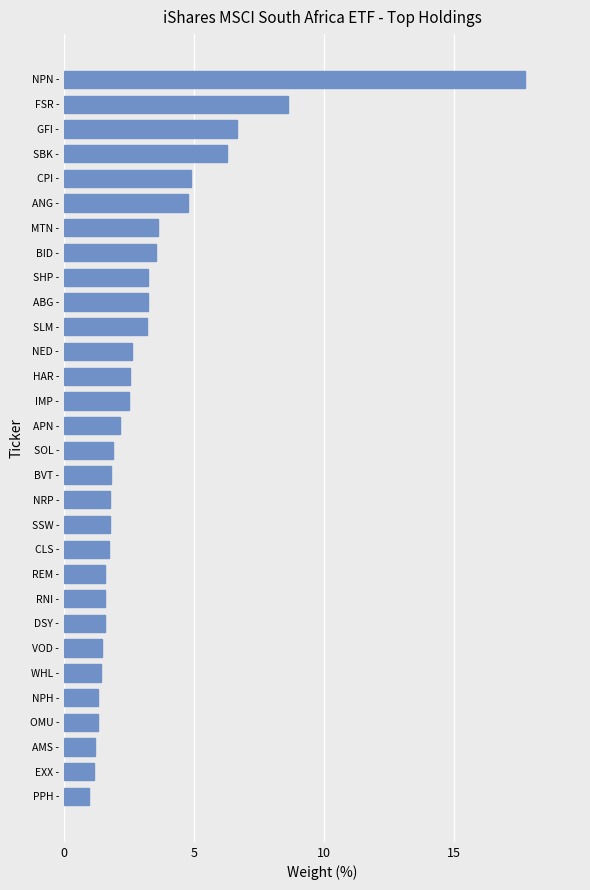

Where is the data nearest to the value 9?

FSR -